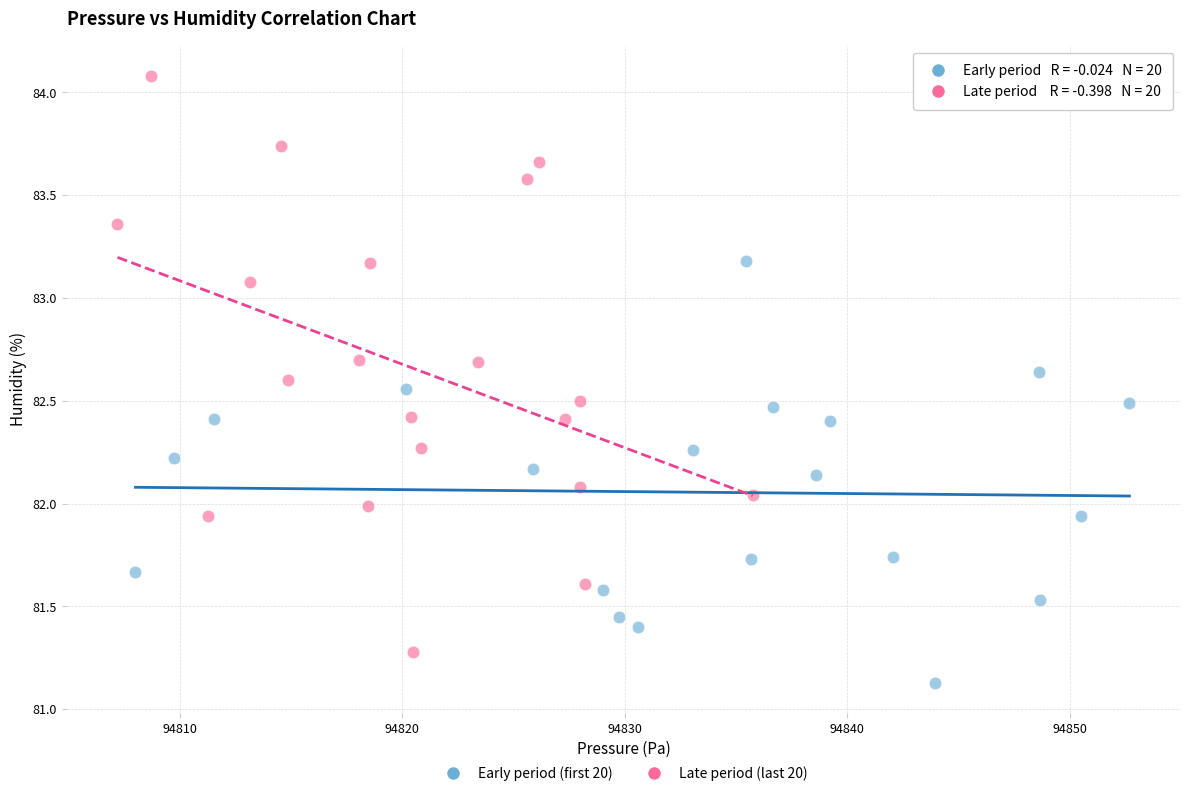

Which series reaches the minimum Y coordinate?

Early period (first 20)